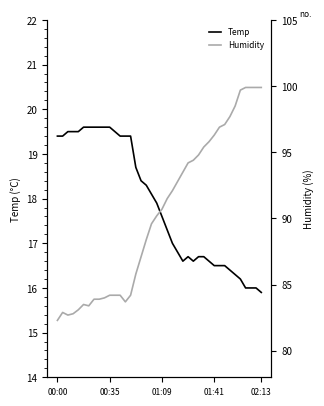

What is the label of the 9th point from the right?

31